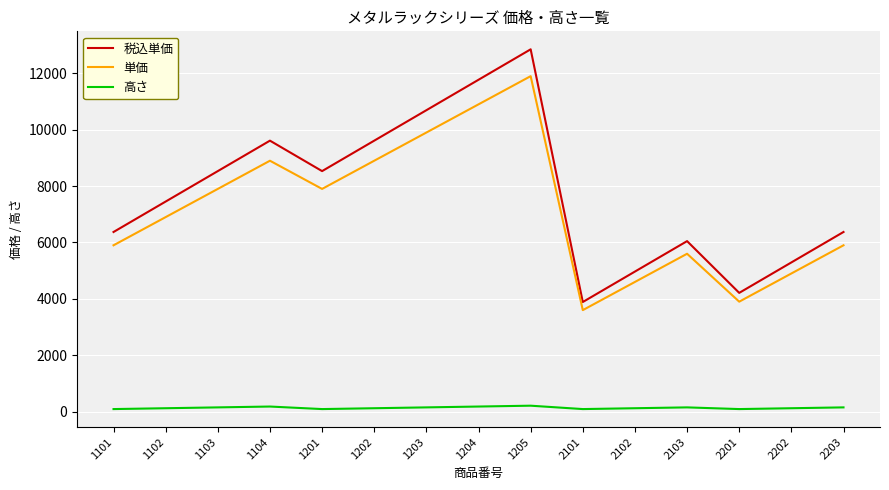

Is it true that 税込単価 equals 6372 at 2203?

True